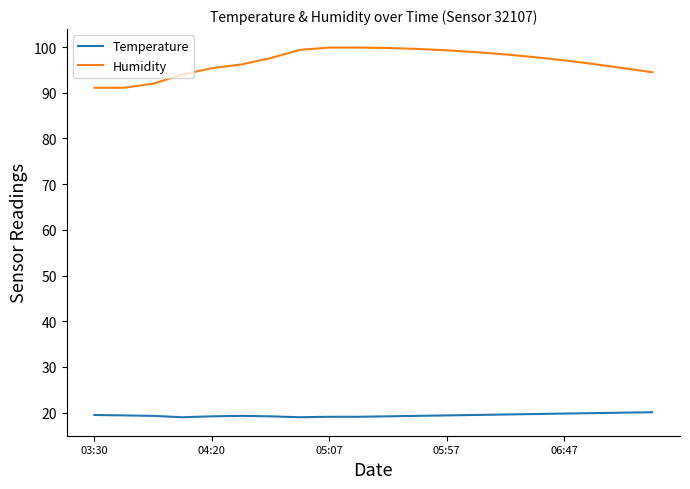

Rank the series by their maximum value, from lowest to highest.

Temperature, Humidity